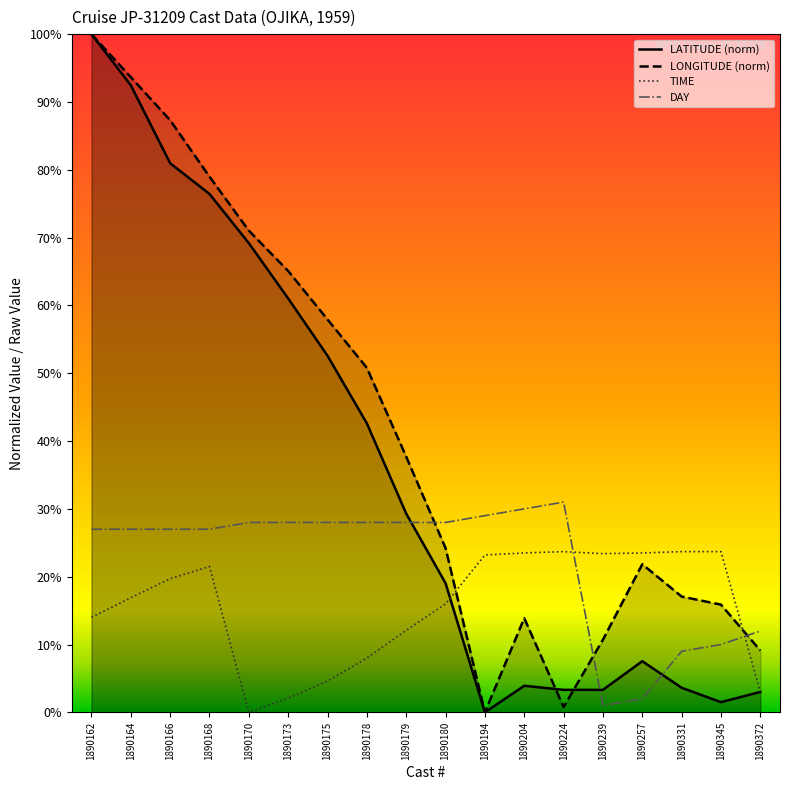

Between 1890170 and 1890178, which is larger?

1890170